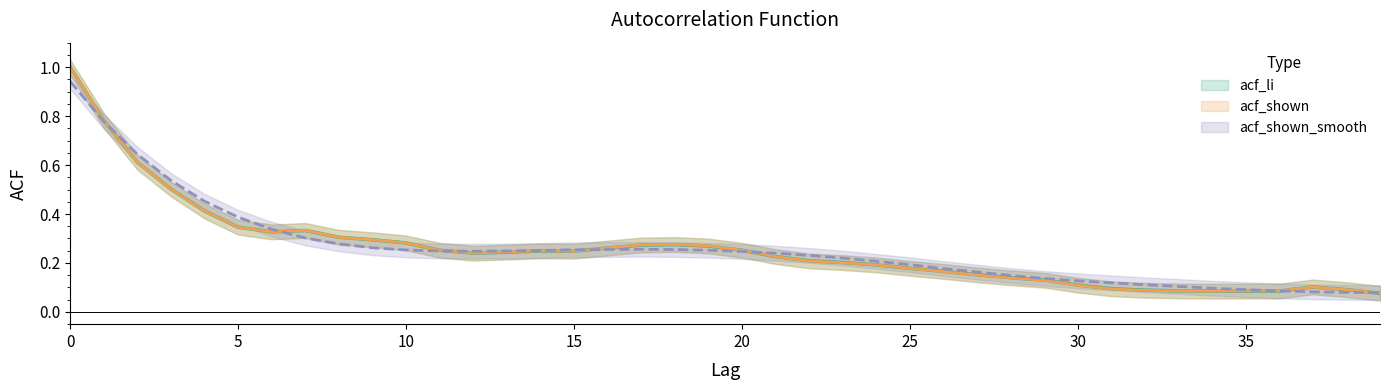

What is the value of the acf_shown point at the 10th from the left?

0.3